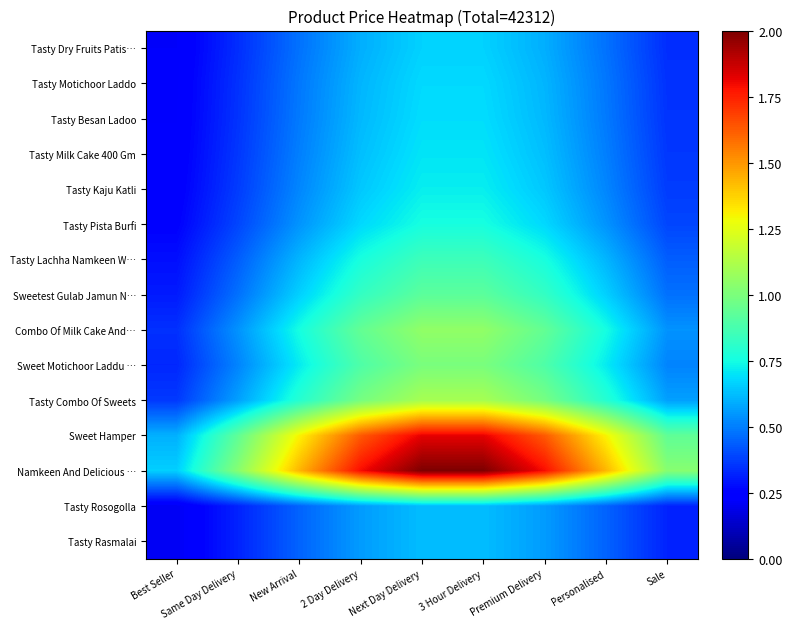

What is the smallest value displayed?

0.2